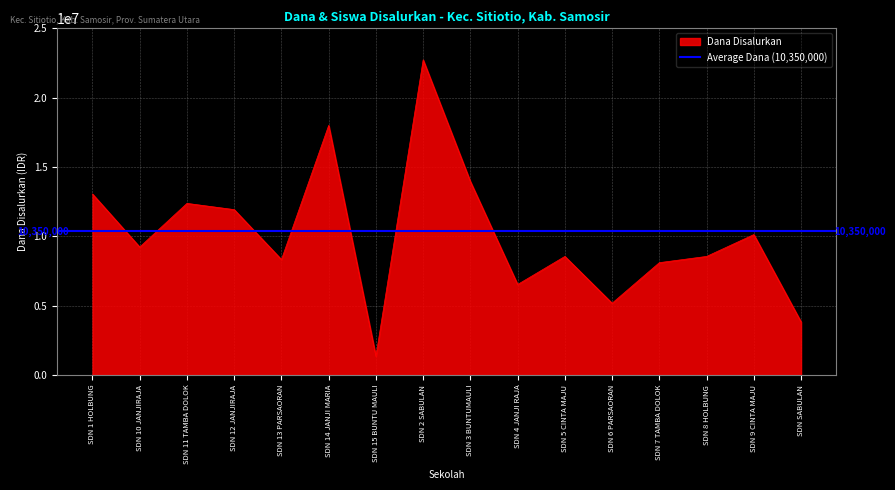

What is the minimum value for Dana Disalurkan?

1350000